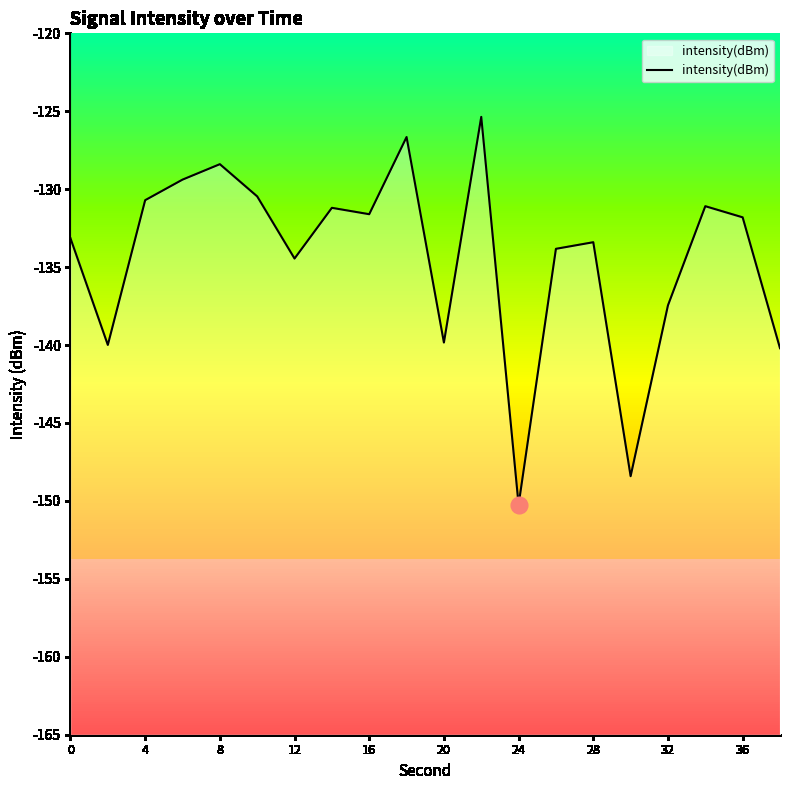

At which label does the data first exceed -131?

4